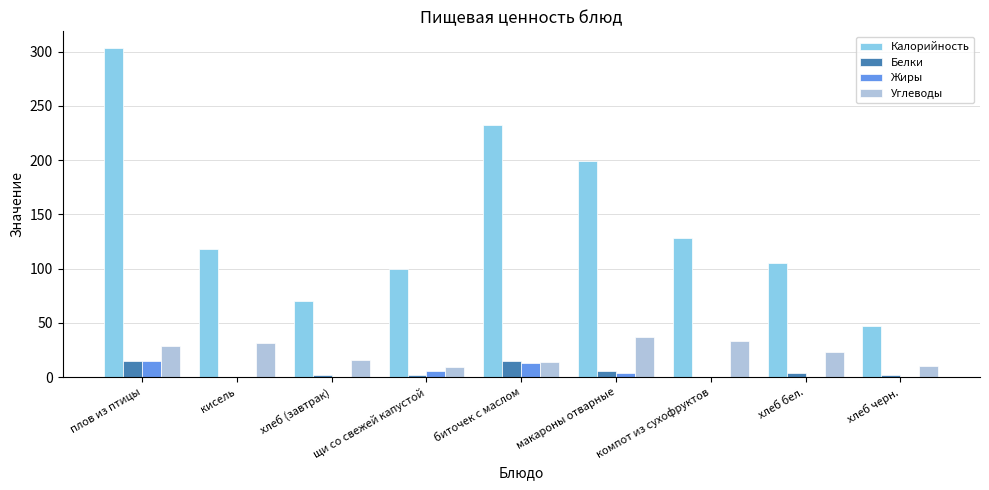

How many groups of bars are there?

9